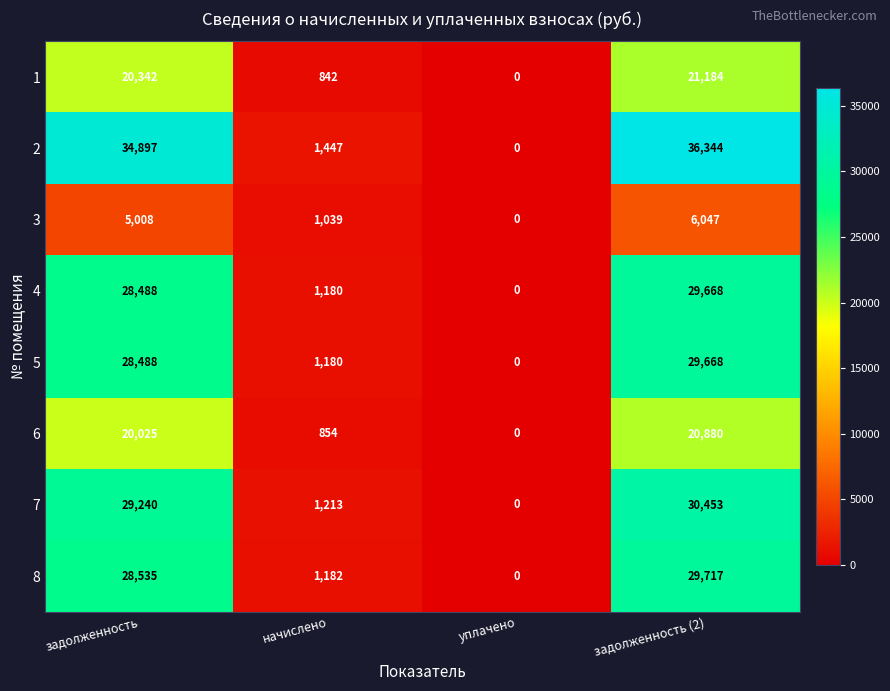

At which category is the sum across all series the highest?

задолженность (2)